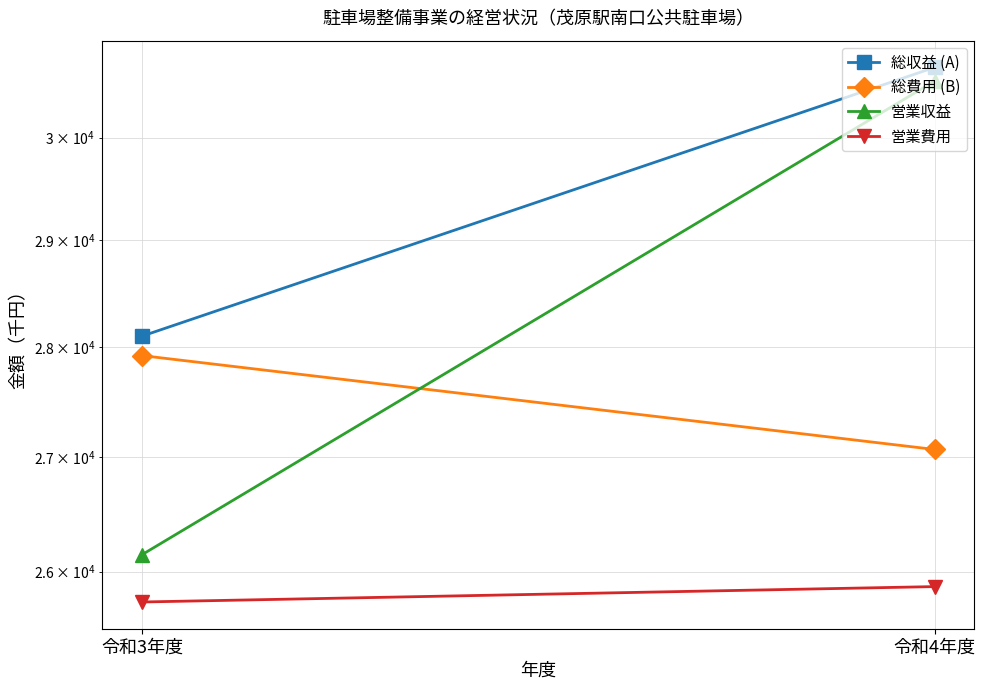

Is the value of 営業費用 at 令和3年度 greater than the value of 総費用 (B) at 令和4年度?

No